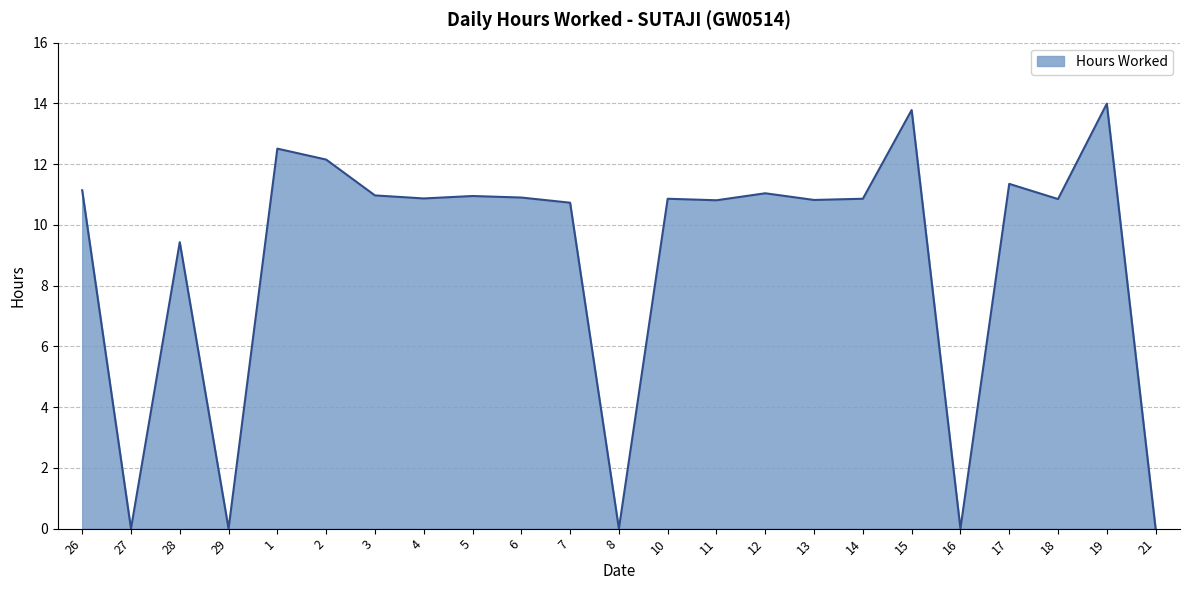

At which label does the data first exceed 10?

26